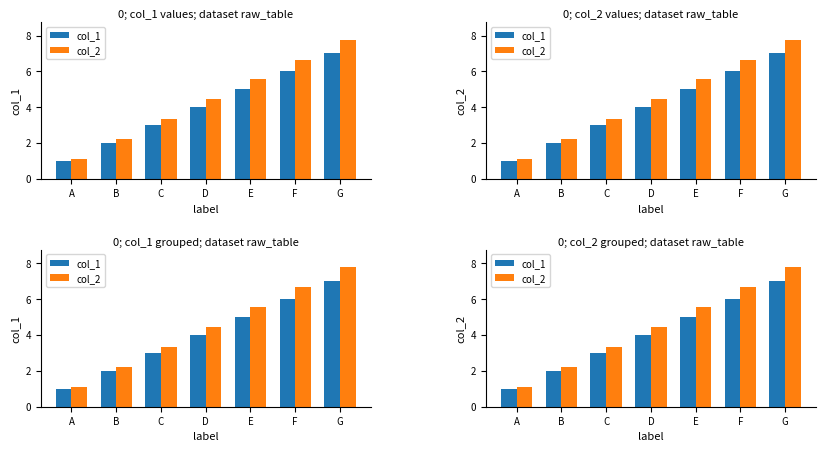

Are the bars horizontal?

No